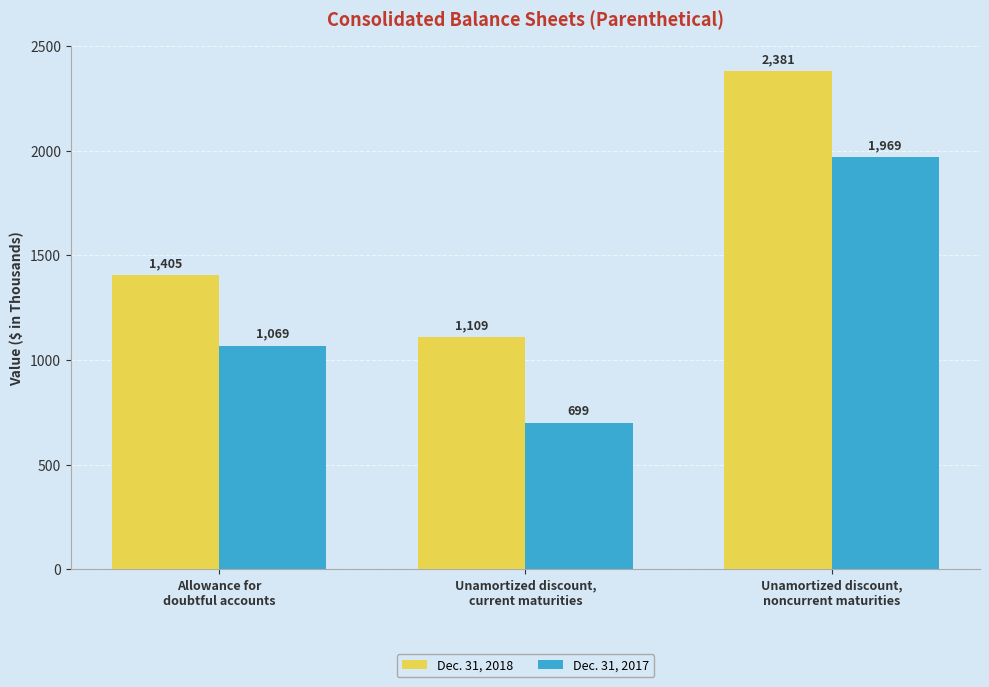

True or false: Dec. 31, 2017 has a value of 572 at Allowance for
doubtful accounts.

False